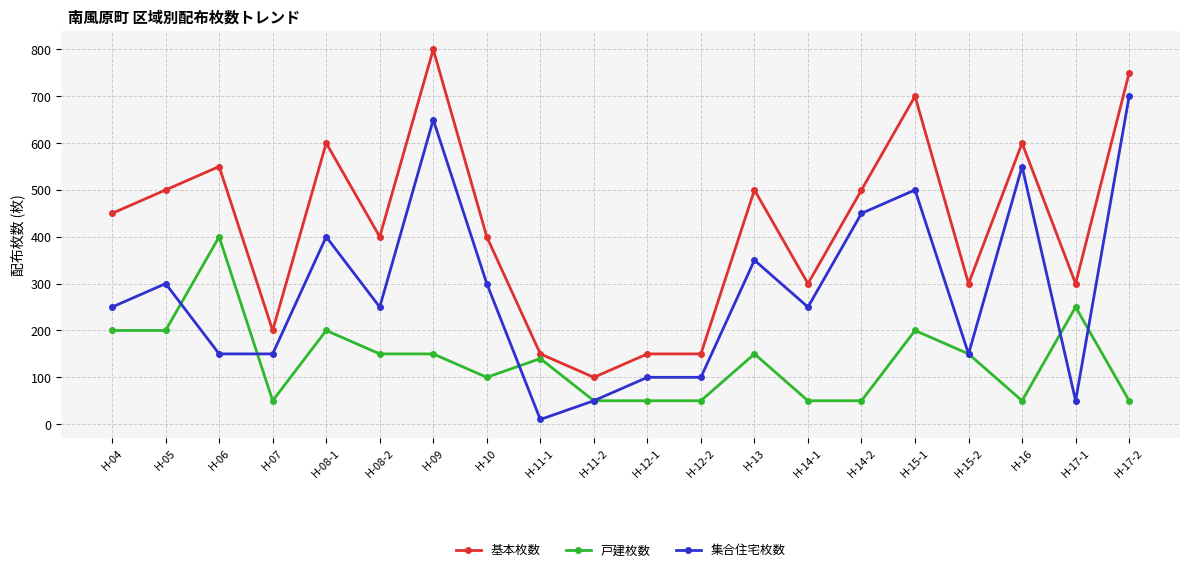

At which category does the chart reach its minimum across all series?

H-11-1